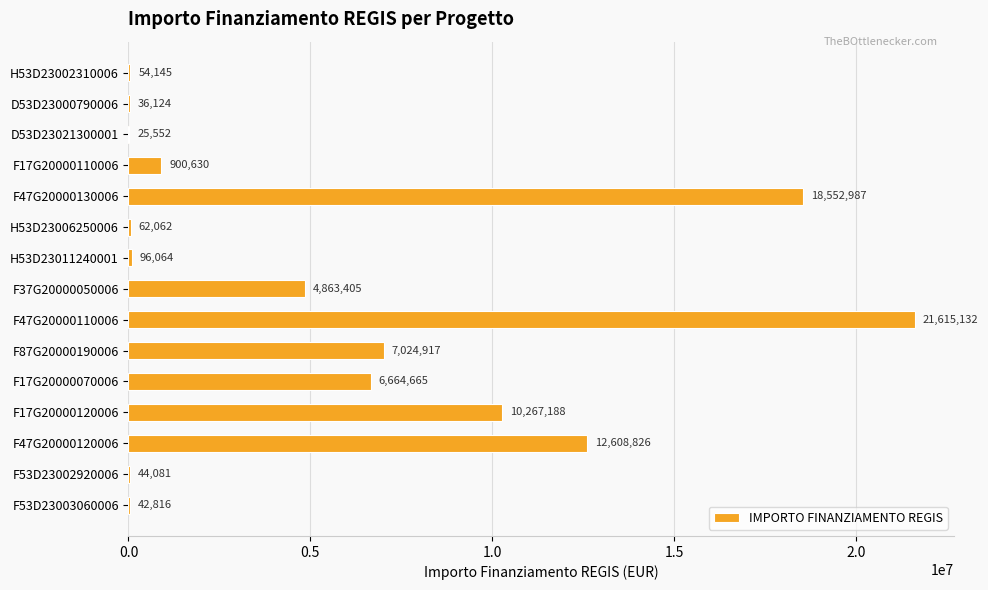

How many data points does each series have?

15